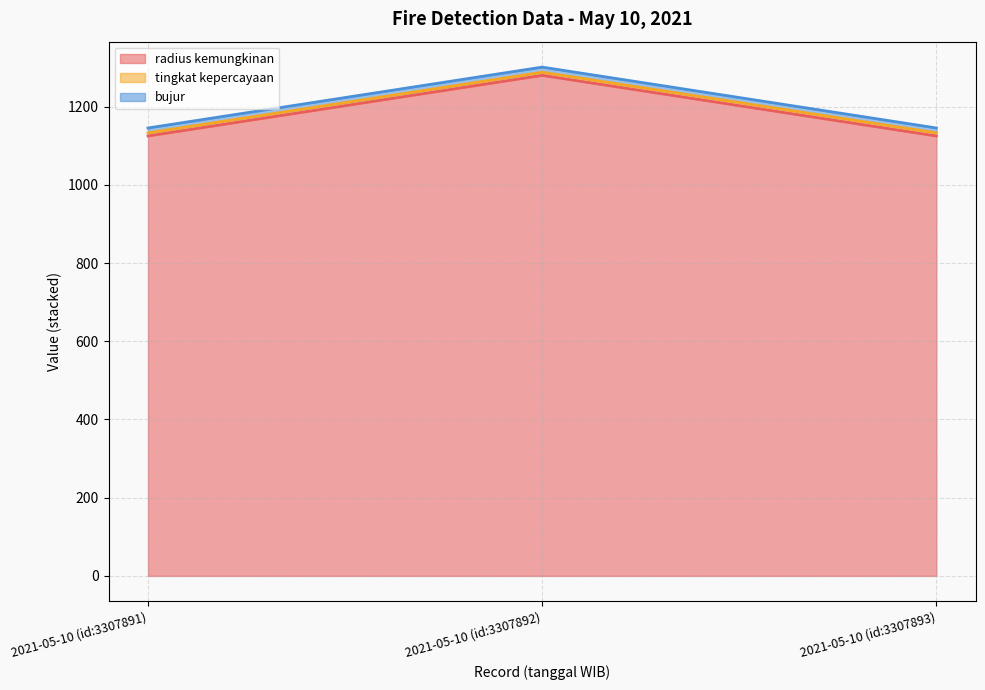

Does the chart display data point markers on the line(s)?

No